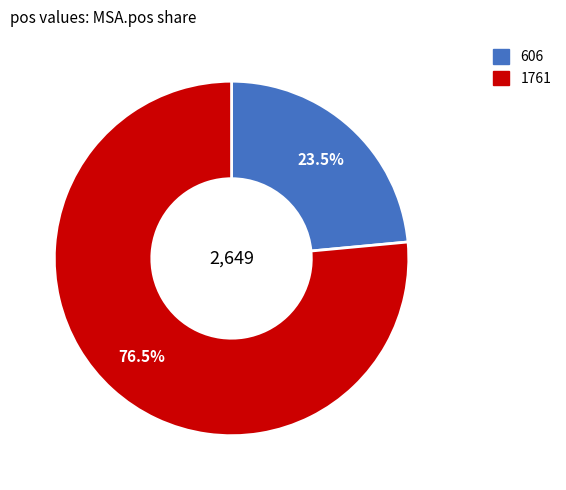

Rank the categories by value from lowest to highest.

606, 1761